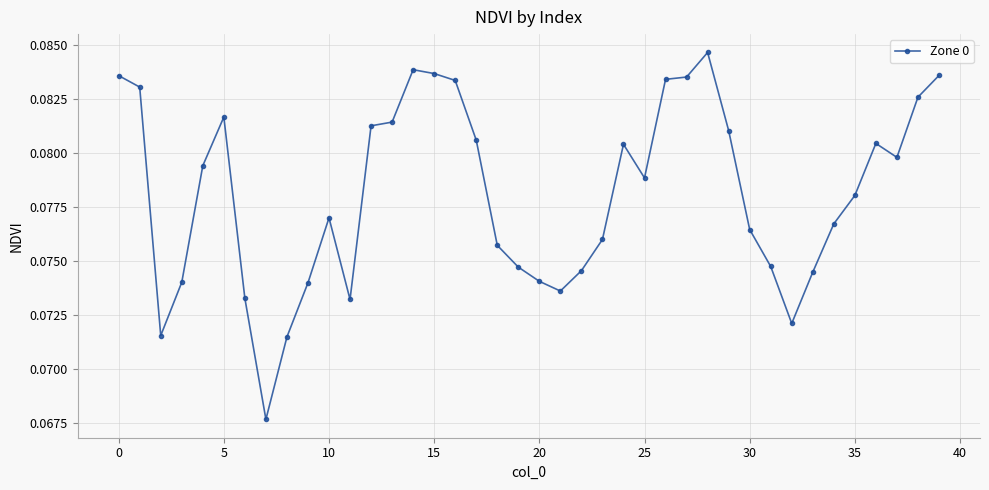

Is this an area chart (filled region under the line)?

No